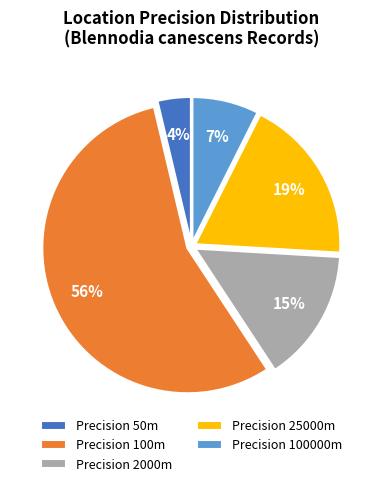

The Precision 25000m slice represents 11% of the pie. True or false?

False